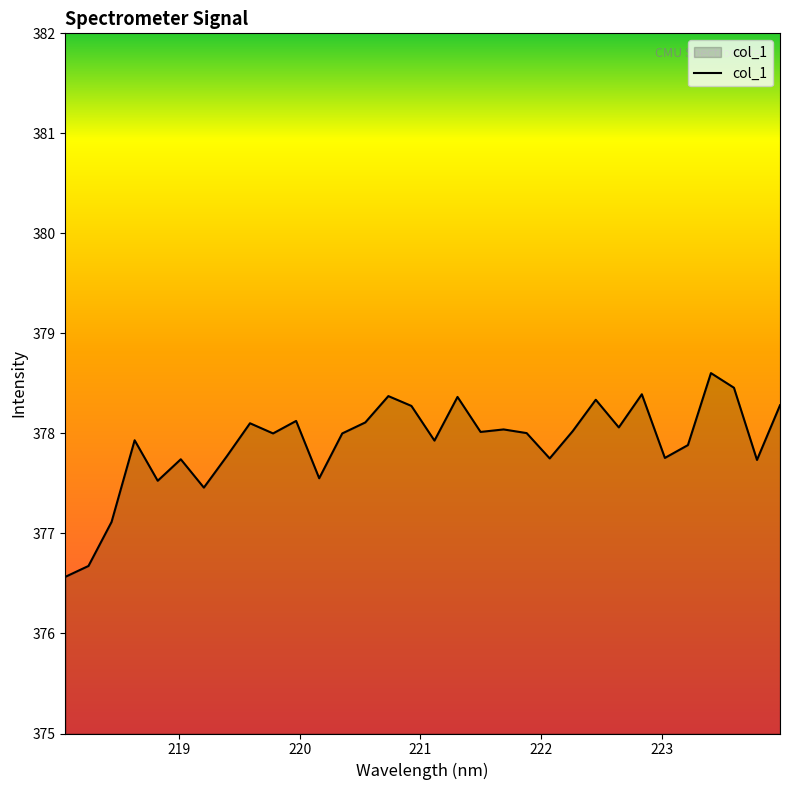

What is the minimum value shown in the chart?

376.6